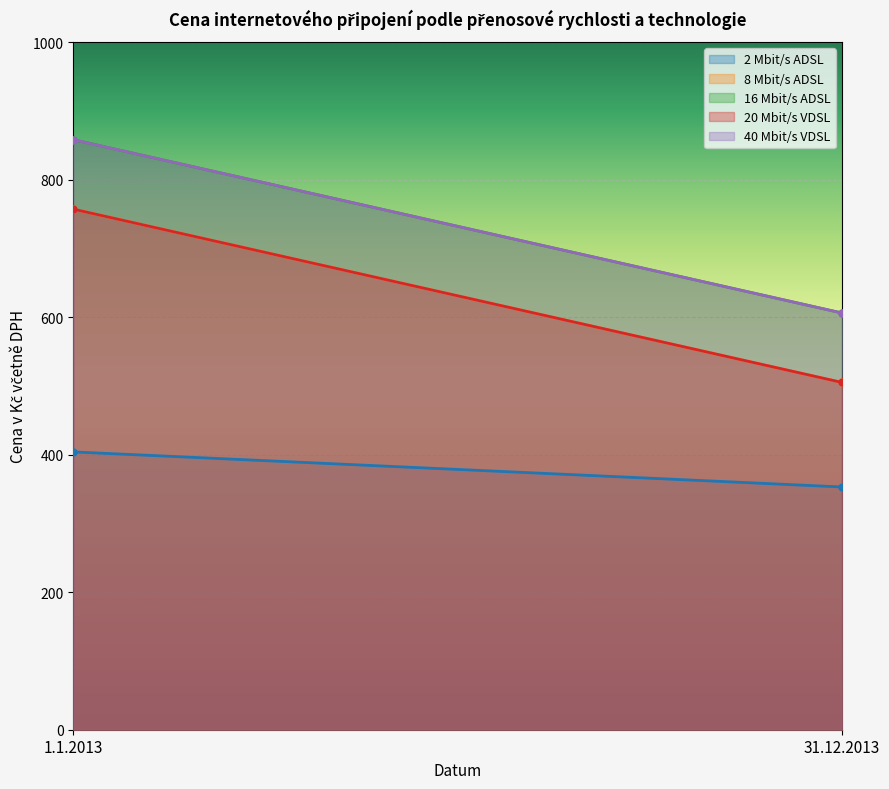

What is the difference between the 40 Mbit/s VDSL values at 31.12.2013 and 1.1.2013?

252